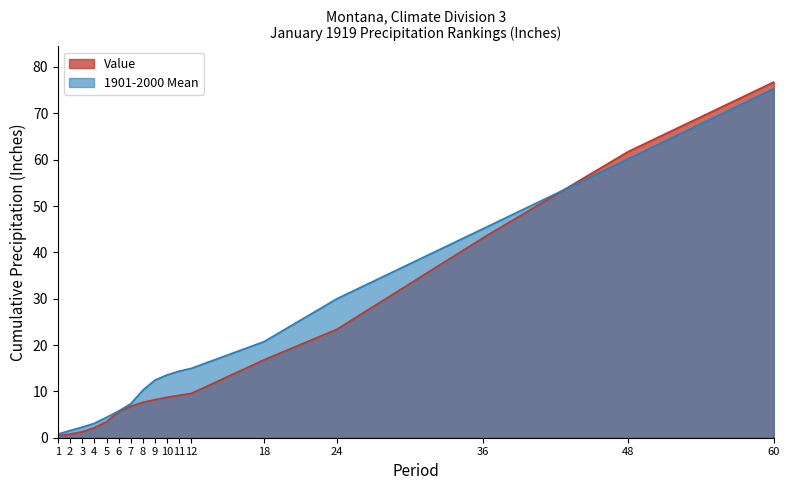

Which series changed the most between 1 and 36?

1901-2000 Mean